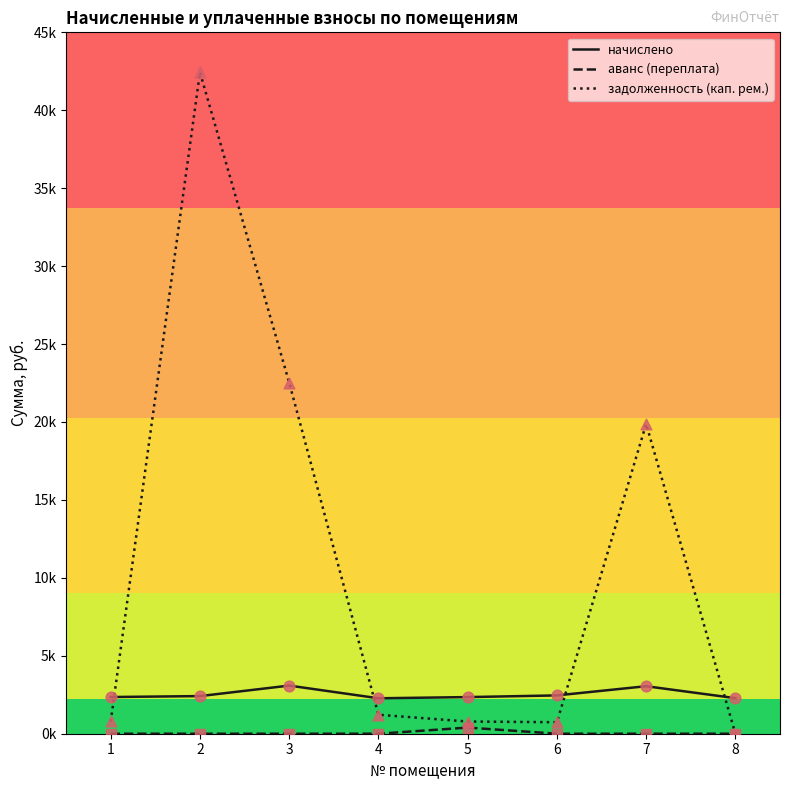

Which series has the largest total across all categories?

задолженность (кап. рем.)